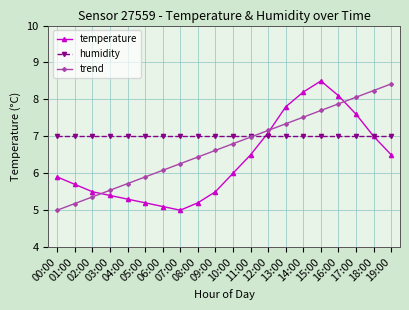

How many data points does each series have?

20